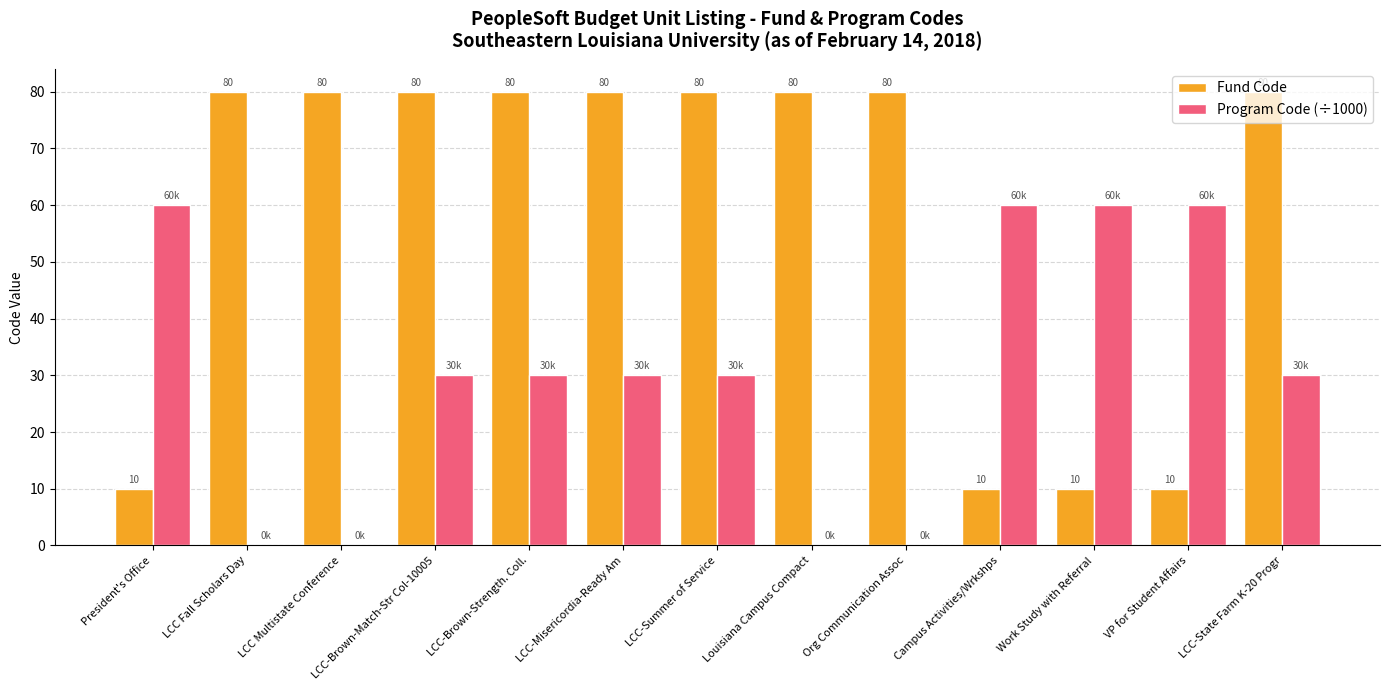

How many groups of bars are there?

13